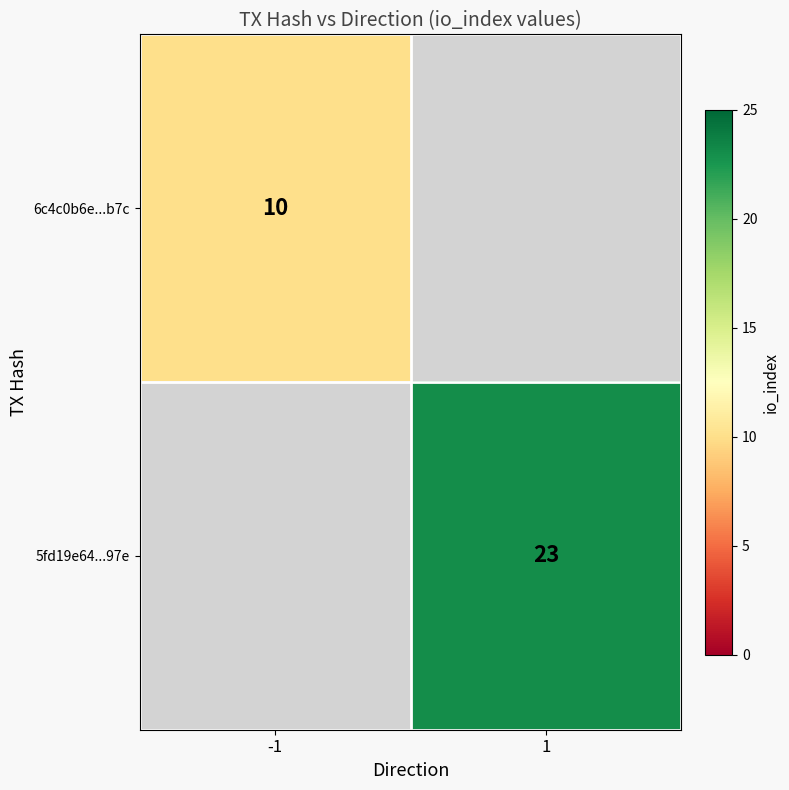

True or false: 5fd19e64...97e has a value of 6.7 at 1.

False